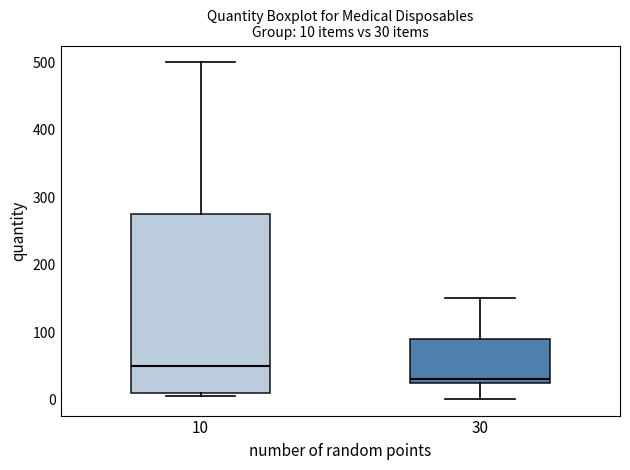

Which box has the lowest median line?

30